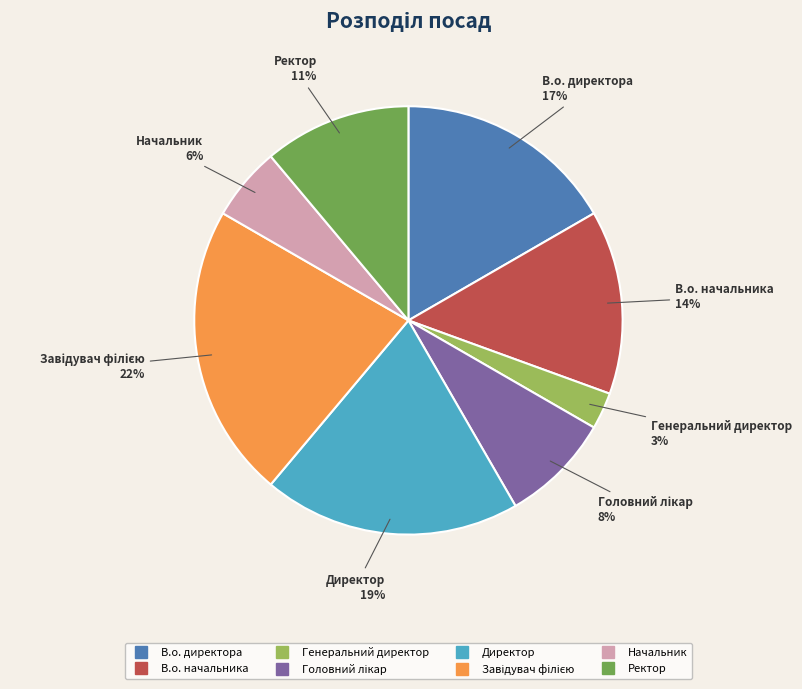

To the nearest percent, what is the average slice percentage?

12%